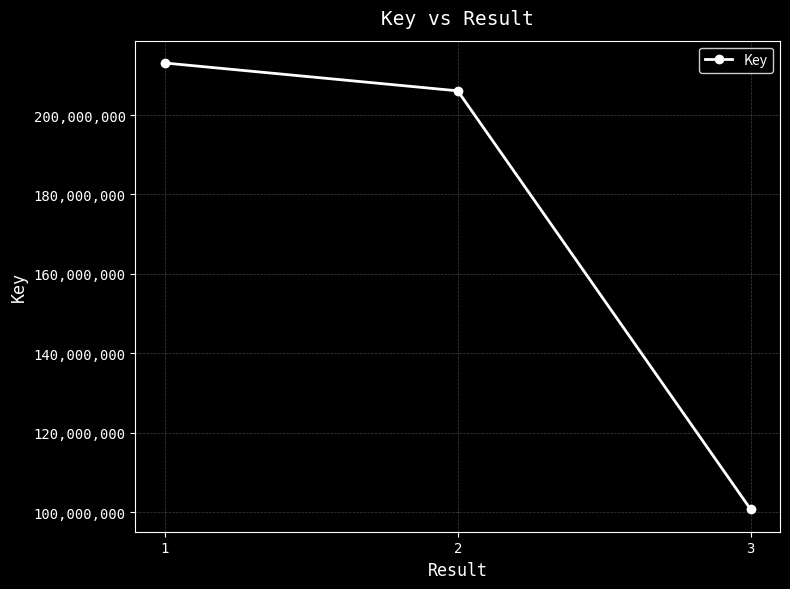

What is the sum of all values?

519907011